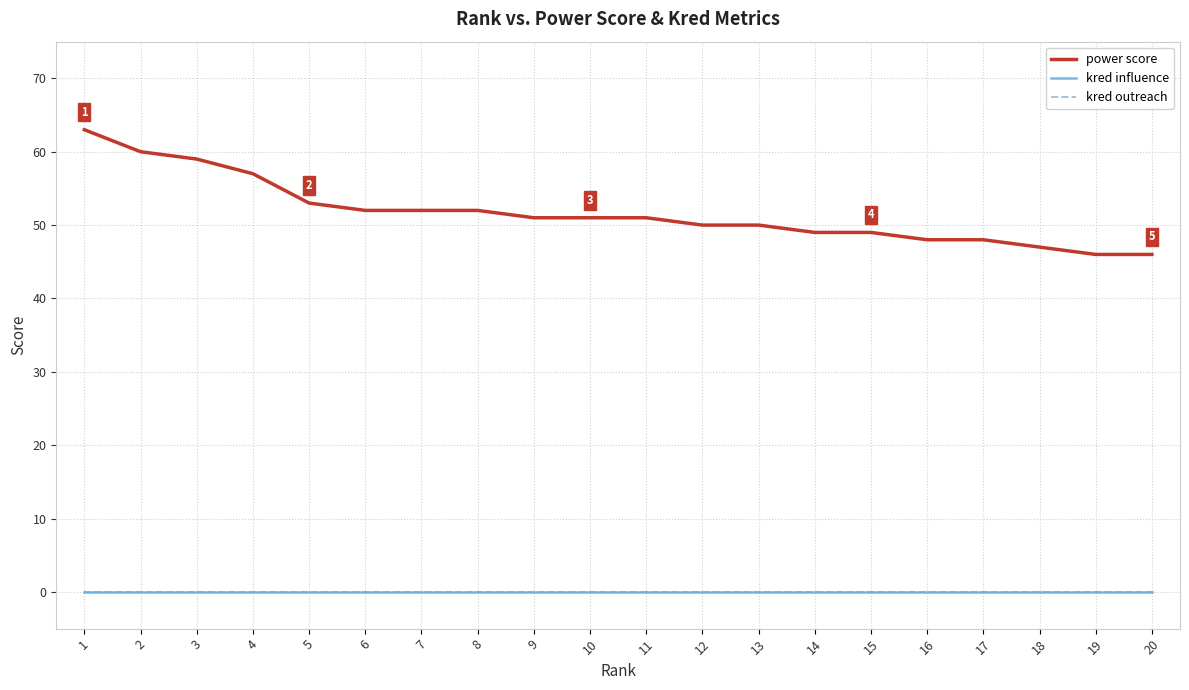

What is the difference between the maximum and minimum values in the power score series?

17